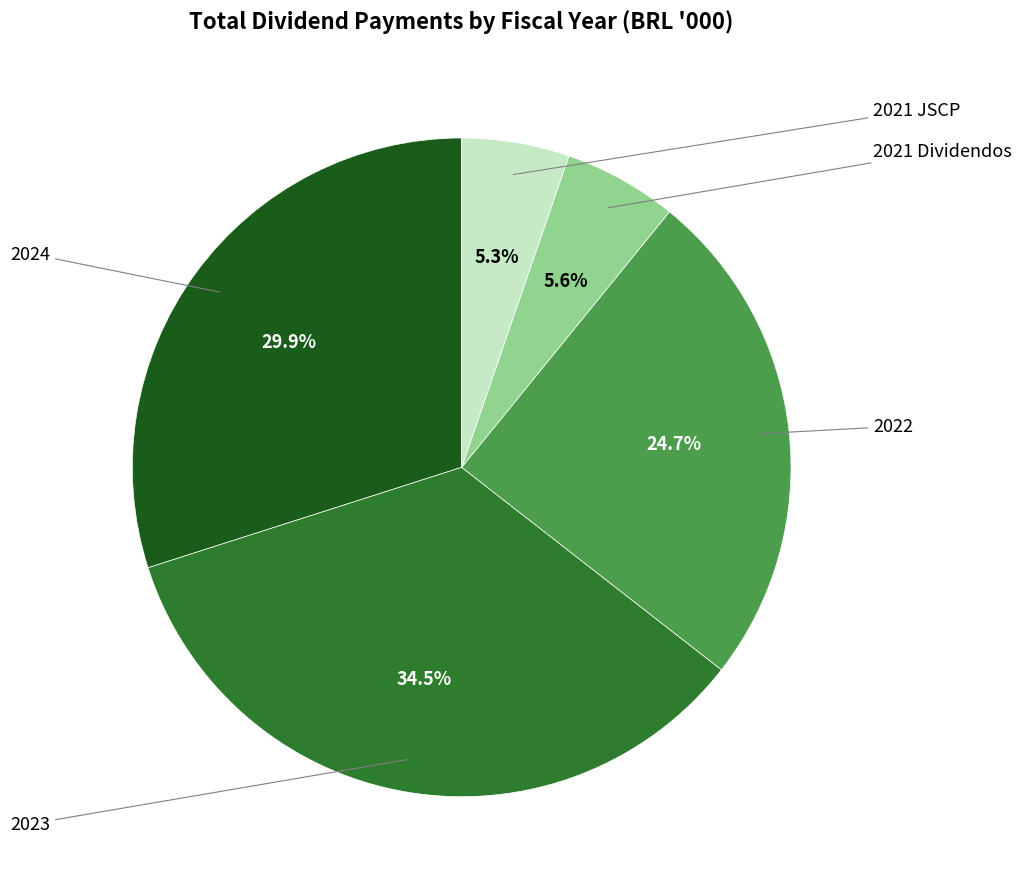

Is there any slice that represents more than half of the pie?

No